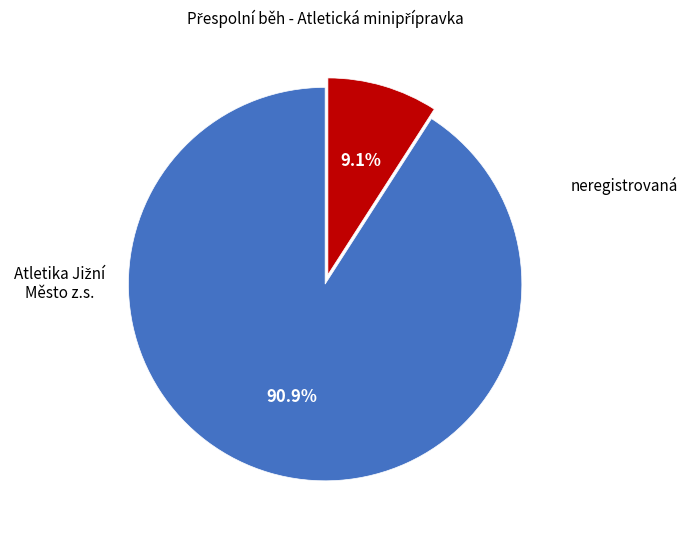

Is there any slice that represents more than half of the pie?

Yes